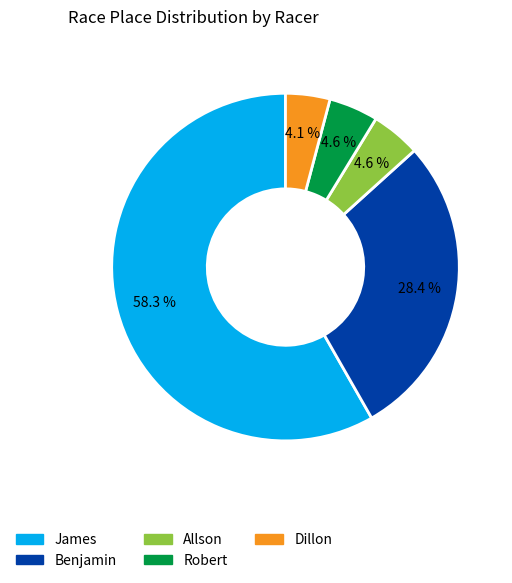

Combined, what portion of the pie is Benjamin and Robert?

33.0%